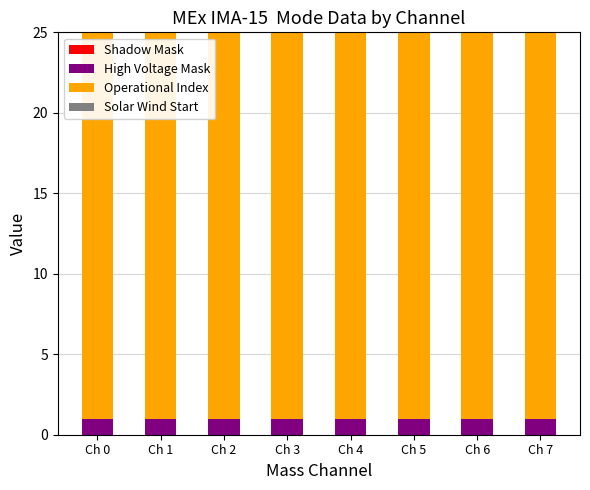

The value of High Voltage Mask at Ch 1 is 2. True or false?

False